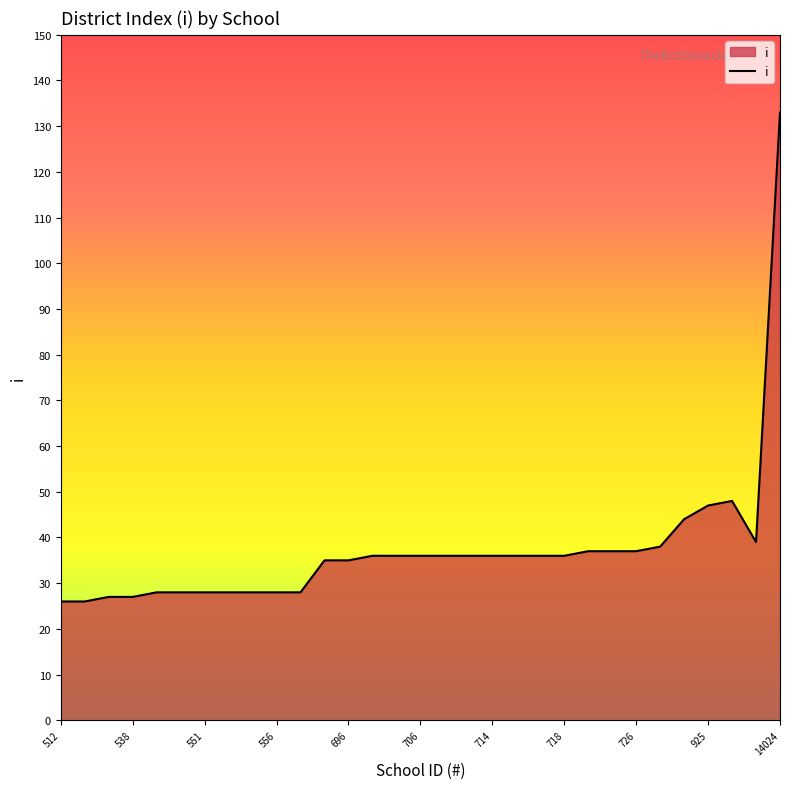

What is the smallest value displayed?

26